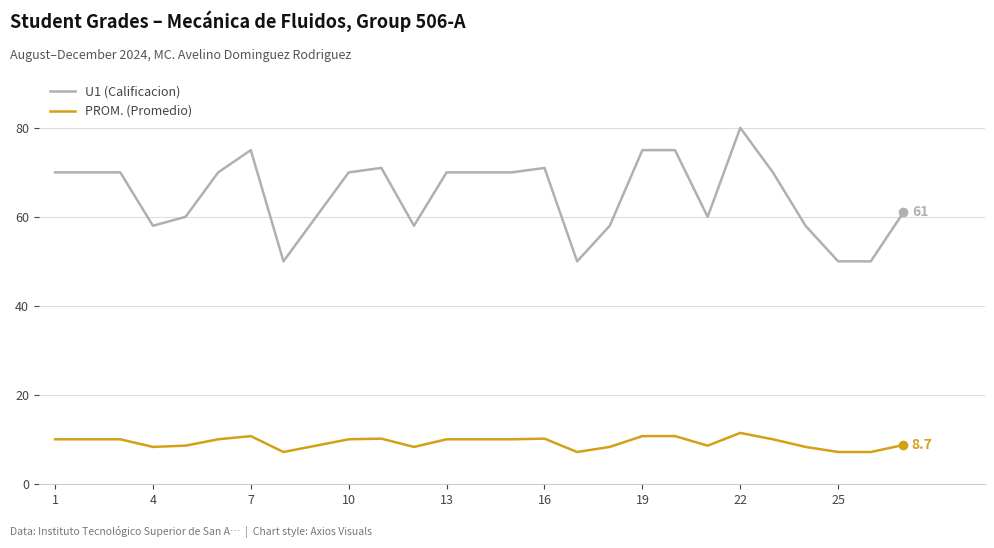

What is the difference between the maximum and minimum values in the U1 (Calificacion) series?

30.0